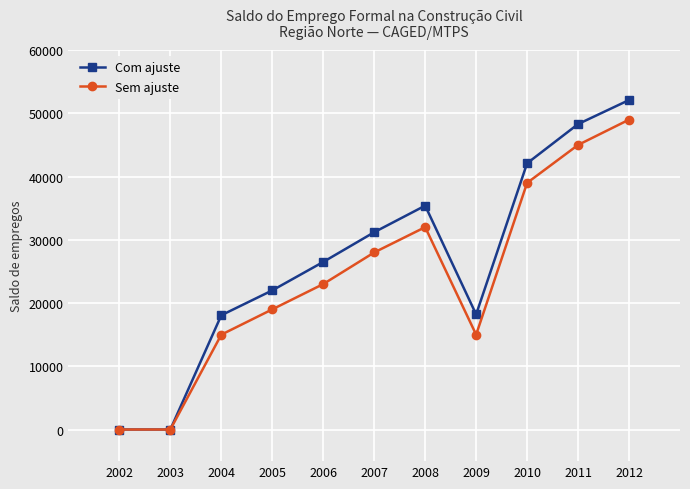

Which series has the largest total across all categories?

Com ajuste